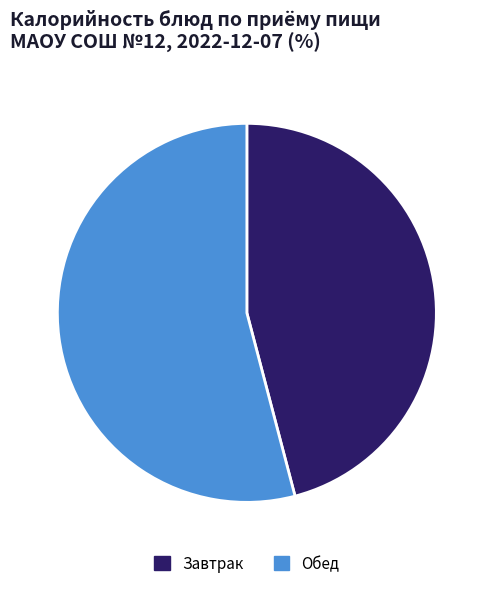

Does any single category account for the majority?

Yes